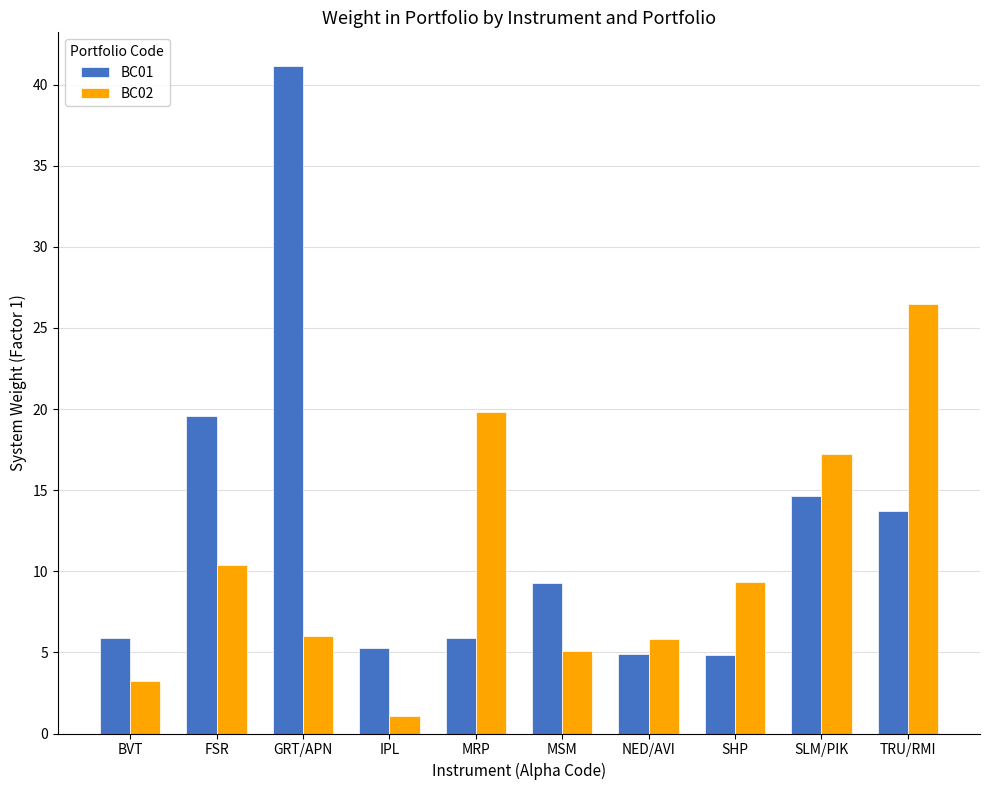

Which category has the highest value in the BC01 series?

GRT/APN